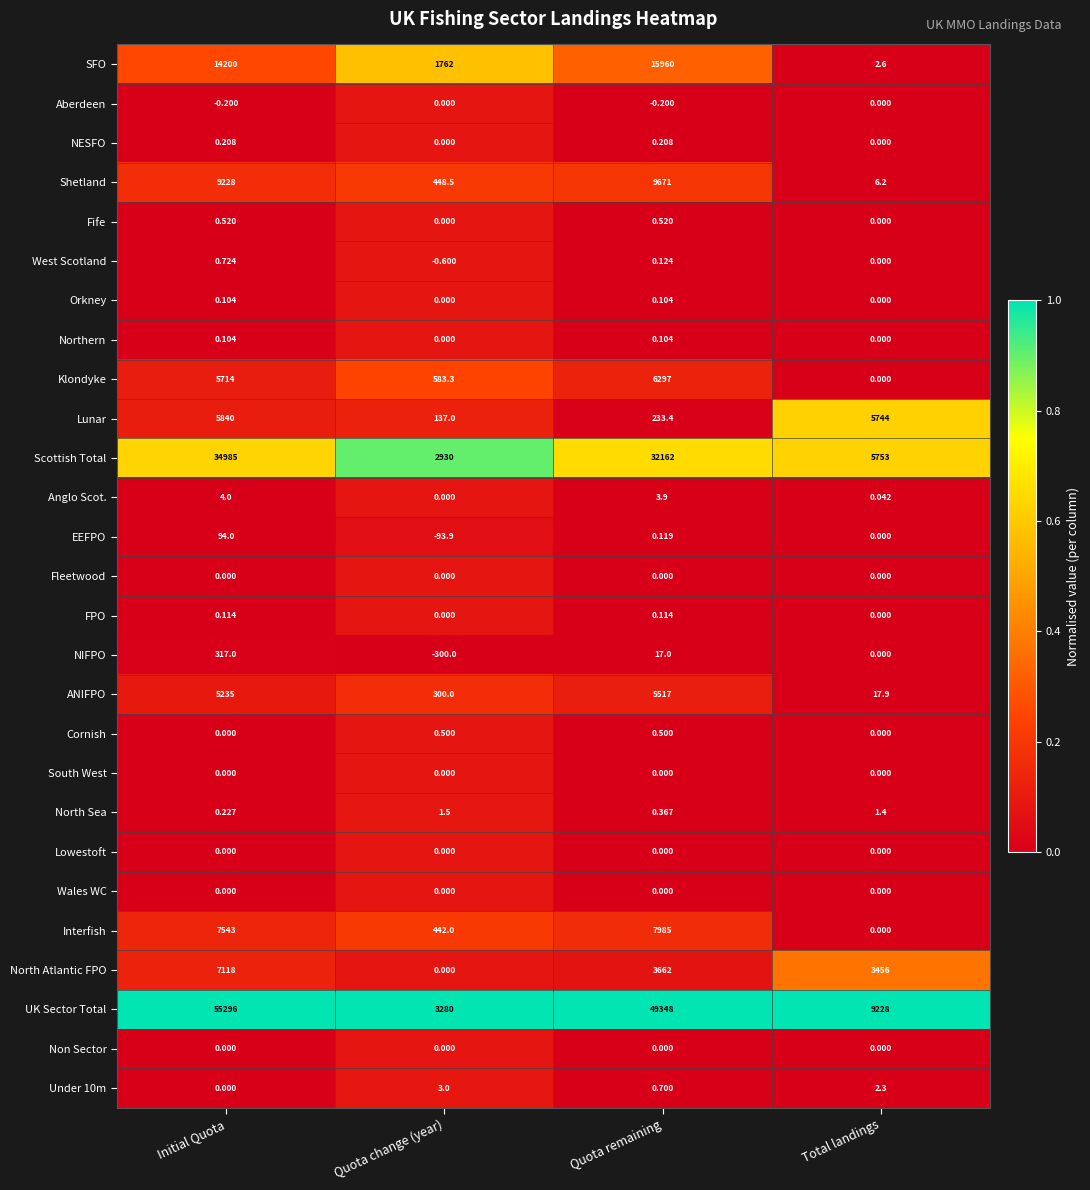

At which label is Scottish Total closest to 18957?

Total landings